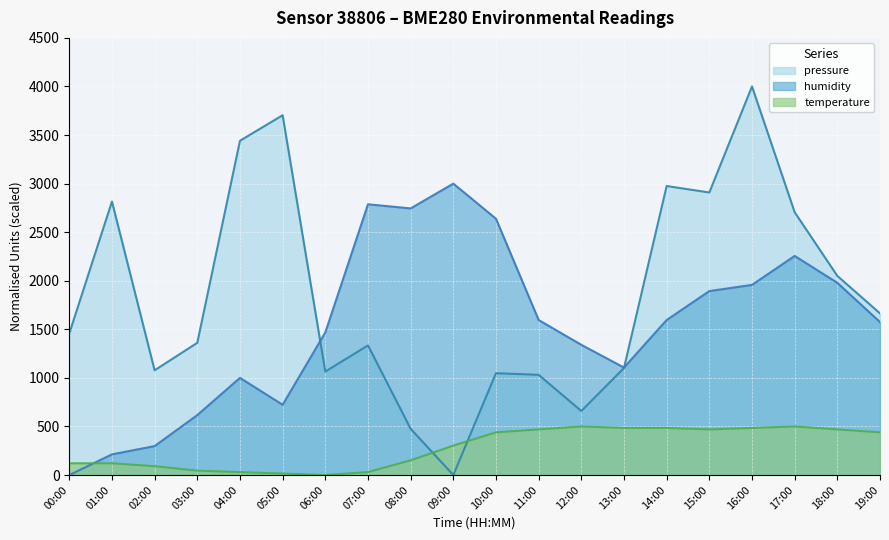

At which category does pressure reach its first local peak?

01:00